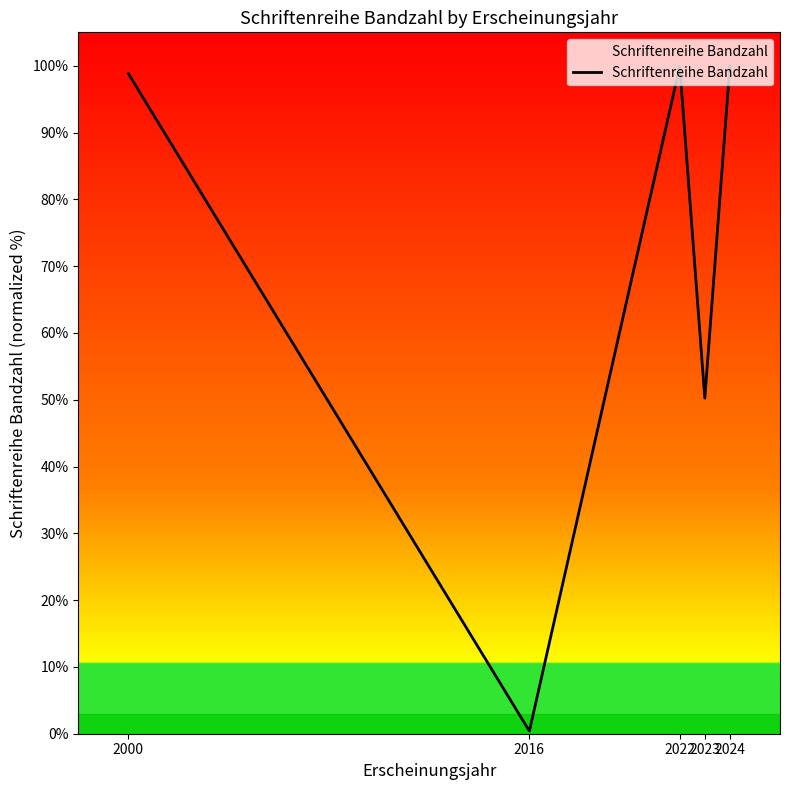

Where does the data first go above 98?

2000